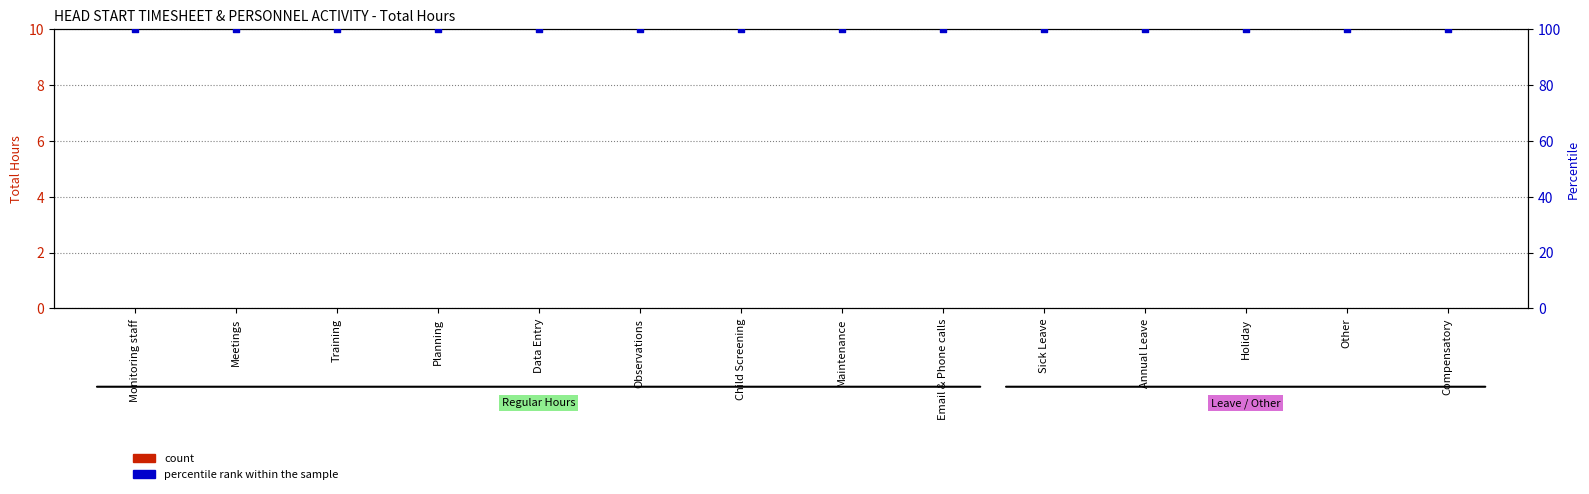

Which series contains the lowest Y value?

count